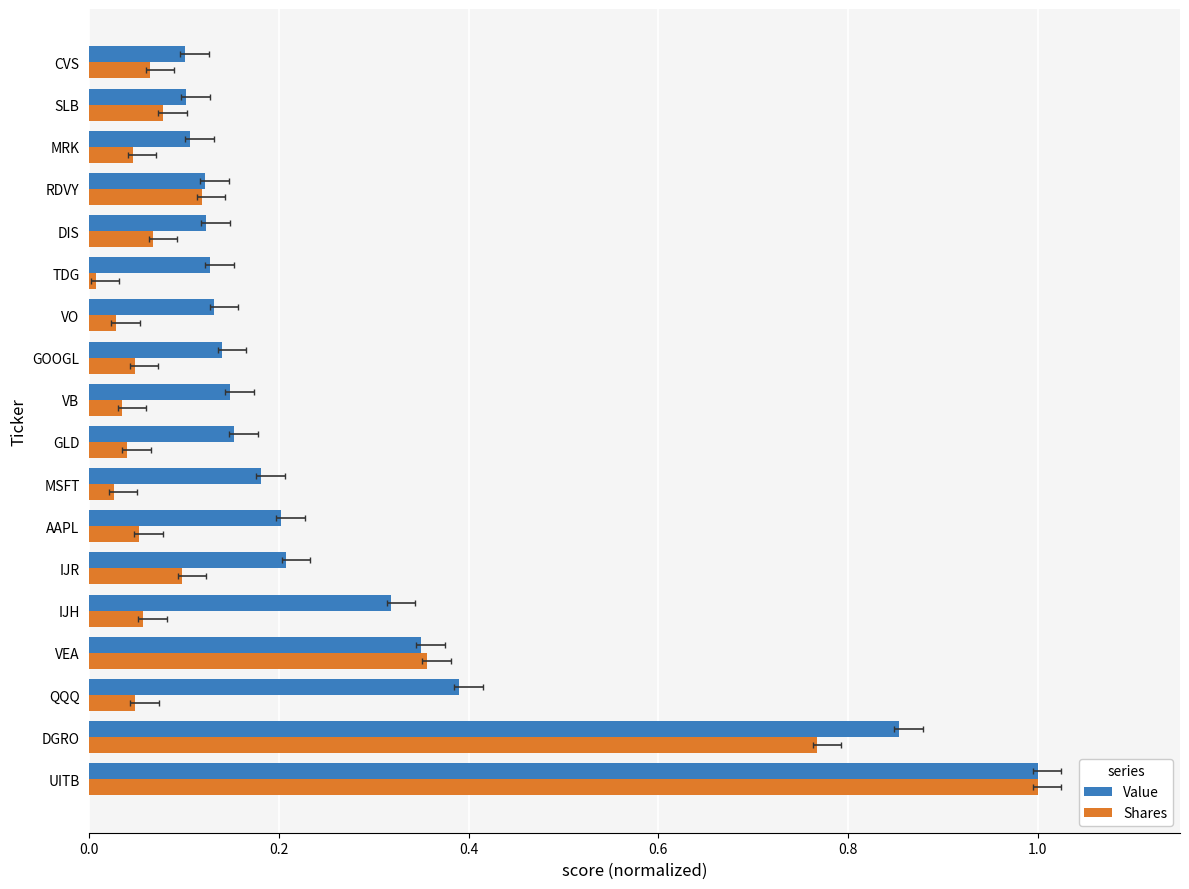

The value of Value at DIS is 0.0. True or false?

False